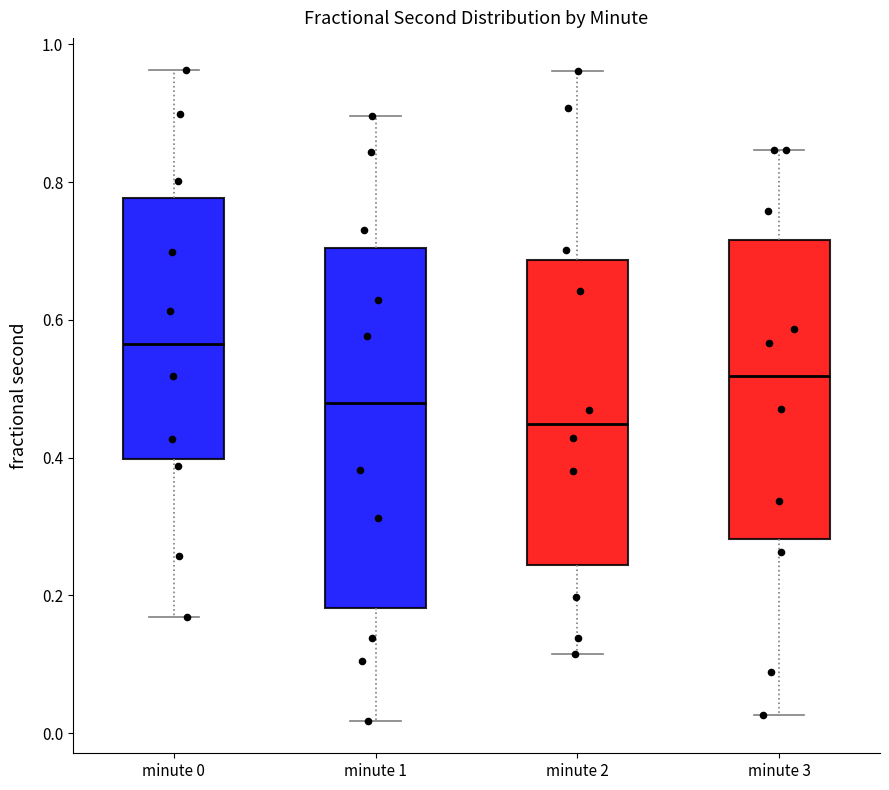

Reading left to right, transcribe this box plot: for each box, give where its median line is, the range the box spans, and where its two whiskers end, as read against the y-axis. The values are not printed on the chart, so give them approximately, as read against the axis.

minute 0: median 0.56, box 0.40 to 0.78, whiskers 0.16 to 0.96
minute 1: median 0.48, box 0.18 to 0.70, whiskers 0.02 to 0.90
minute 2: median 0.44, box 0.24 to 0.68, whiskers 0.12 to 0.96
minute 3: median 0.52, box 0.28 to 0.72, whiskers 0.02 to 0.84